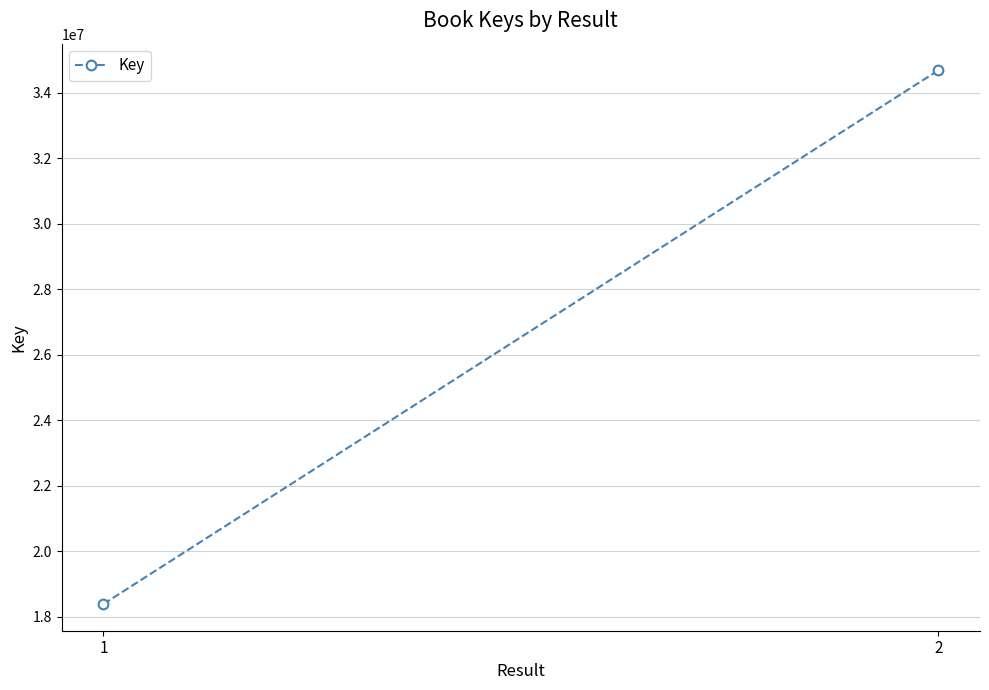

True or false: the data shows 12643798 at 2.

False